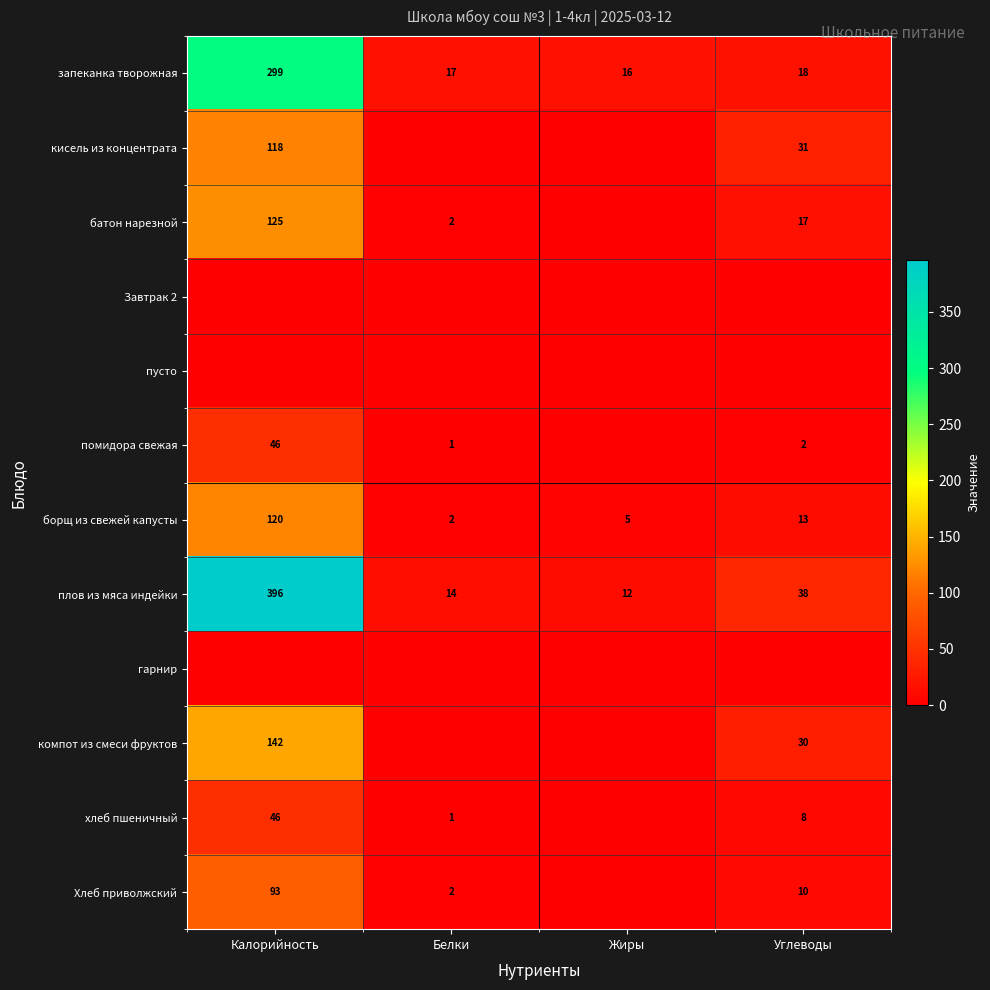

List the labels in order of запеканка творожная value, largest first.

Калорийность, Углеводы, Белки, Жиры